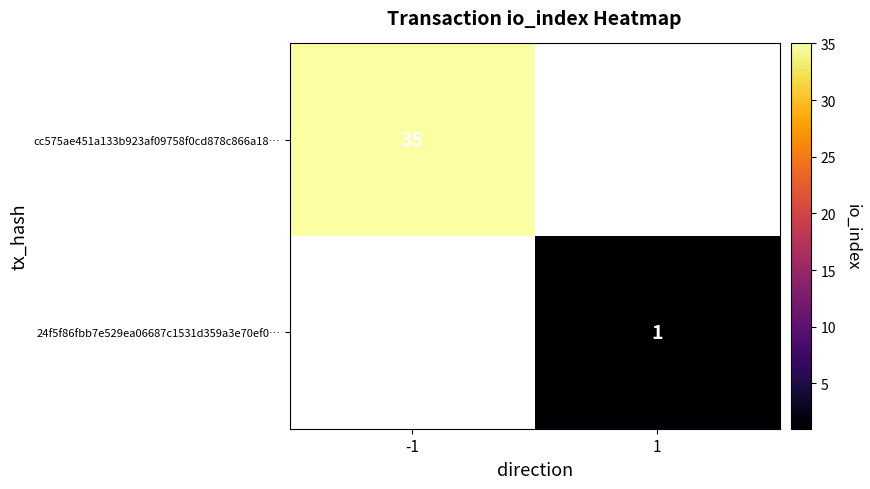

True or false: 24f5f86fbb7e529ea06687c1531d359a3e70ef0… has a value of 1 at 1.

True